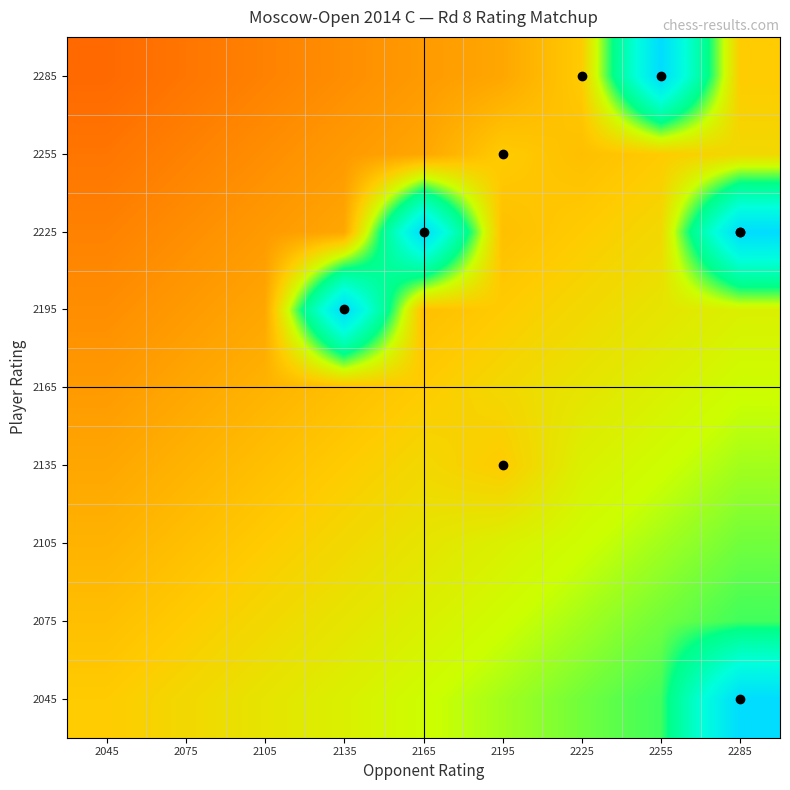

Reading left to right, list all the values displayed in this chart.

2045: 2045=50.0	2075=52.4	2105=54.8	2135=57.2	2165=59.6	2195=62.0	2225=64.4	2255=66.8	2285=100.0
2075: 2045=47.6	2075=50.0	2105=52.4	2135=54.8	2165=57.2	2195=59.6	2225=62.0	2255=64.4	2285=66.8
2105: 2045=45.2	2075=47.6	2105=50.0	2135=52.4	2165=54.8	2195=57.2	2225=59.6	2255=62.0	2285=64.4
2135: 2045=42.8	2075=45.2	2105=47.6	2135=50.0	2165=52.4	2195=50.0	2225=57.2	2255=59.6	2285=62.0
2165: 2045=40.4	2075=42.8	2105=45.2	2135=47.6	2165=50.0	2195=52.4	2225=54.8	2255=57.2	2285=59.6
2195: 2045=38.0	2075=40.4	2105=42.8	2135=100.0	2165=47.6	2195=50.0	2225=52.4	2255=54.8	2285=57.2
2225: 2045=35.6	2075=38.0	2105=40.4	2135=42.8	2165=100.0	2195=47.6	2225=50.0	2255=52.4	2285=100.0
2255: 2045=33.2	2075=35.6	2105=38.0	2135=40.4	2165=42.8	2195=50.0	2225=47.6	2255=50.0	2285=52.4
2285: 2045=30.8	2075=33.2	2105=35.6	2135=38.0	2165=40.4	2195=42.8	2225=50.0	2255=100.0	2285=50.0